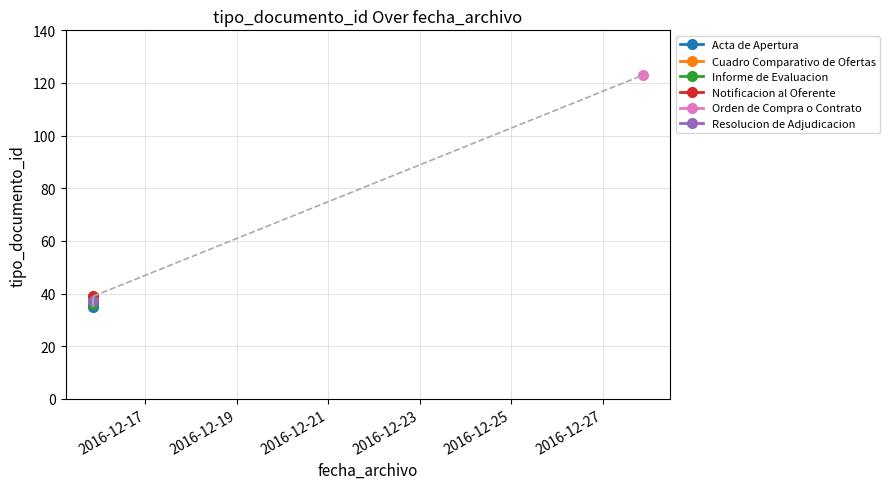

Rank the categories by value from highest to lowest.

2016-12-27 21:07:37, 2016-12-15 20:45:53, 2016-12-15 20:35:41, 2016-12-15 20:35:41, 2016-12-15 20:35:41, 2016-12-15 20:35:41